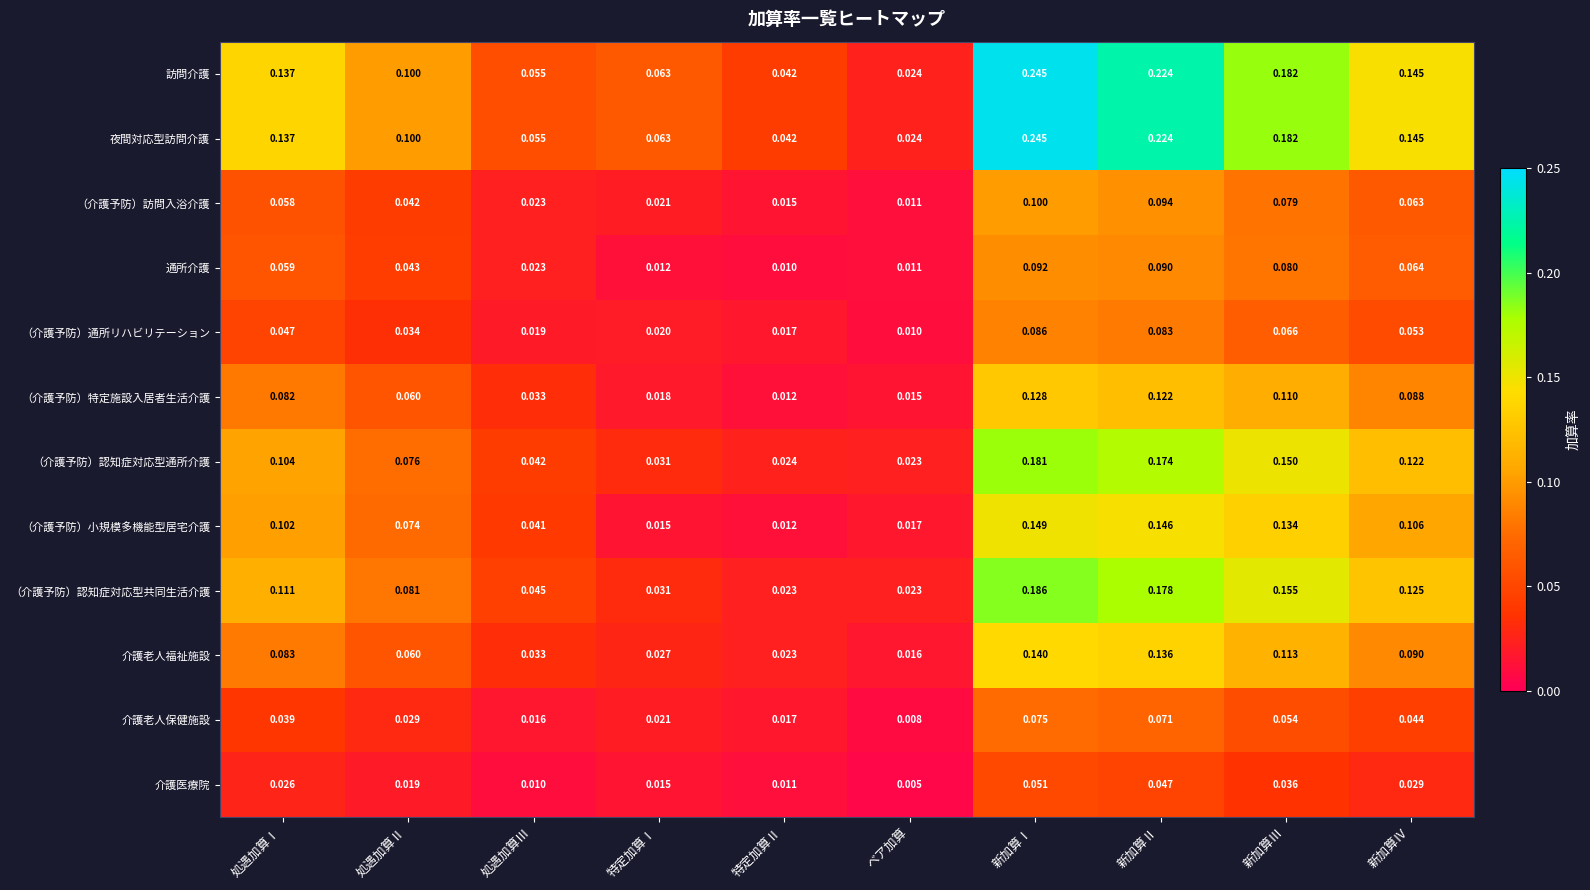

Which category has the highest value across all series?

新加算Ⅰ